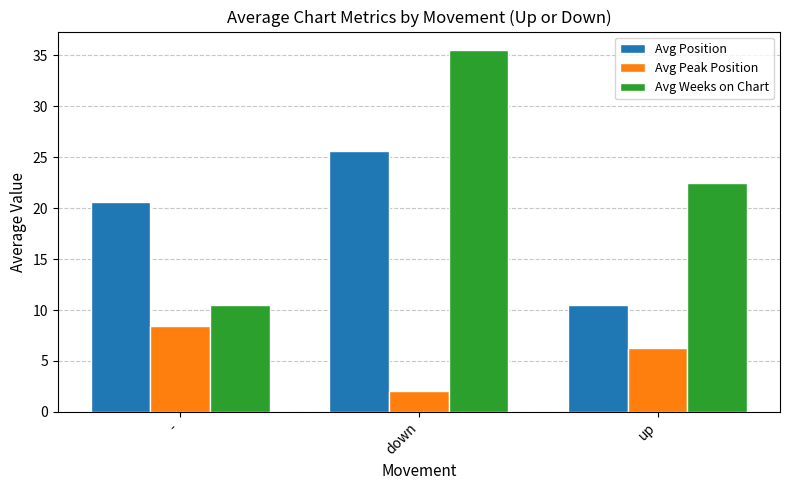

What position from the left is up?

3